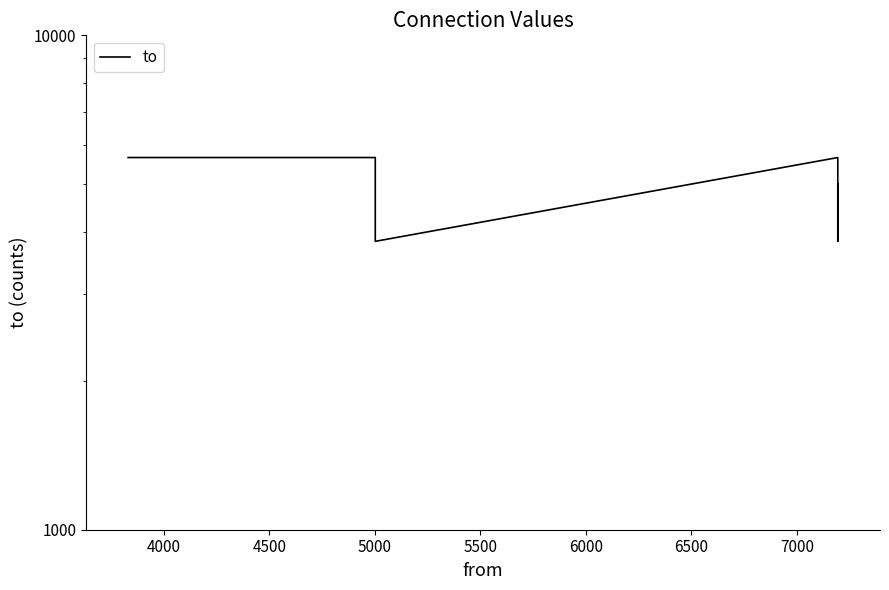

How many interior local peaks (higher than both neighbors) does the data have?

1